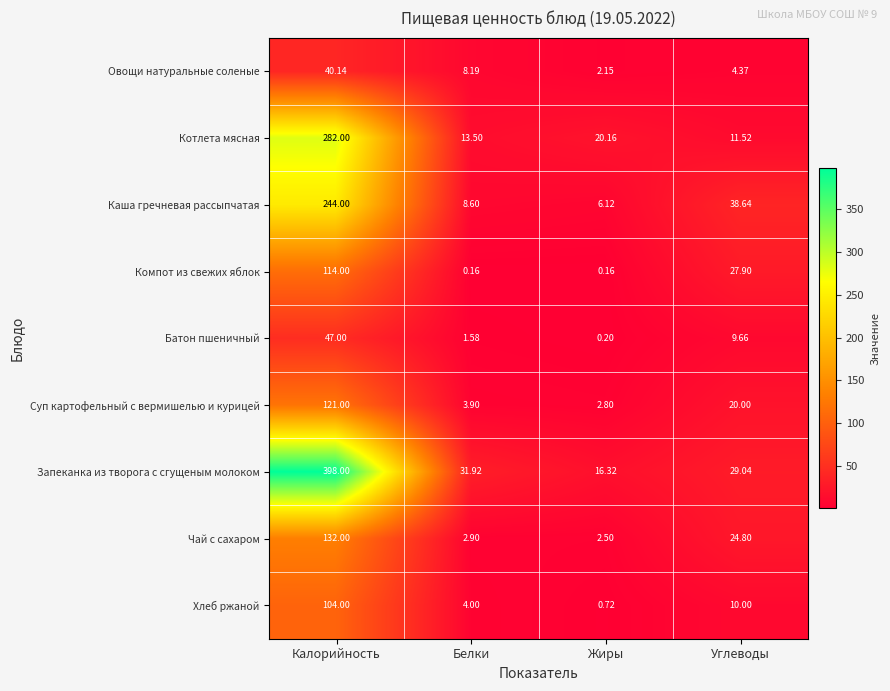

Count the number of categories in the chart.

4